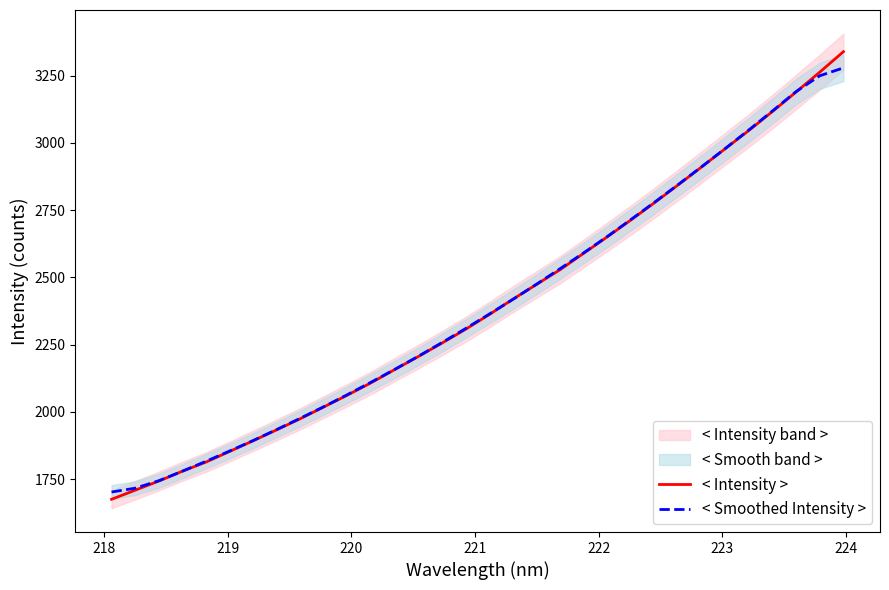

What is the sum of all < Smoothed Intensity > values?

76707.3